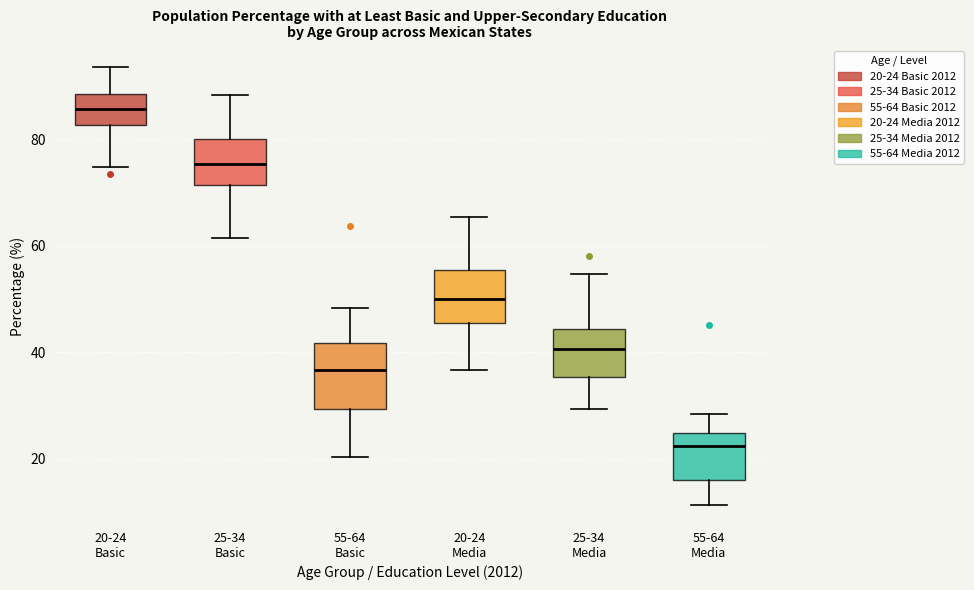

Where does the upper whisker of the box for 20-24 Basic end on the y-axis? The values are not printed on the chart, so give them approximately, as read against the axis.

94